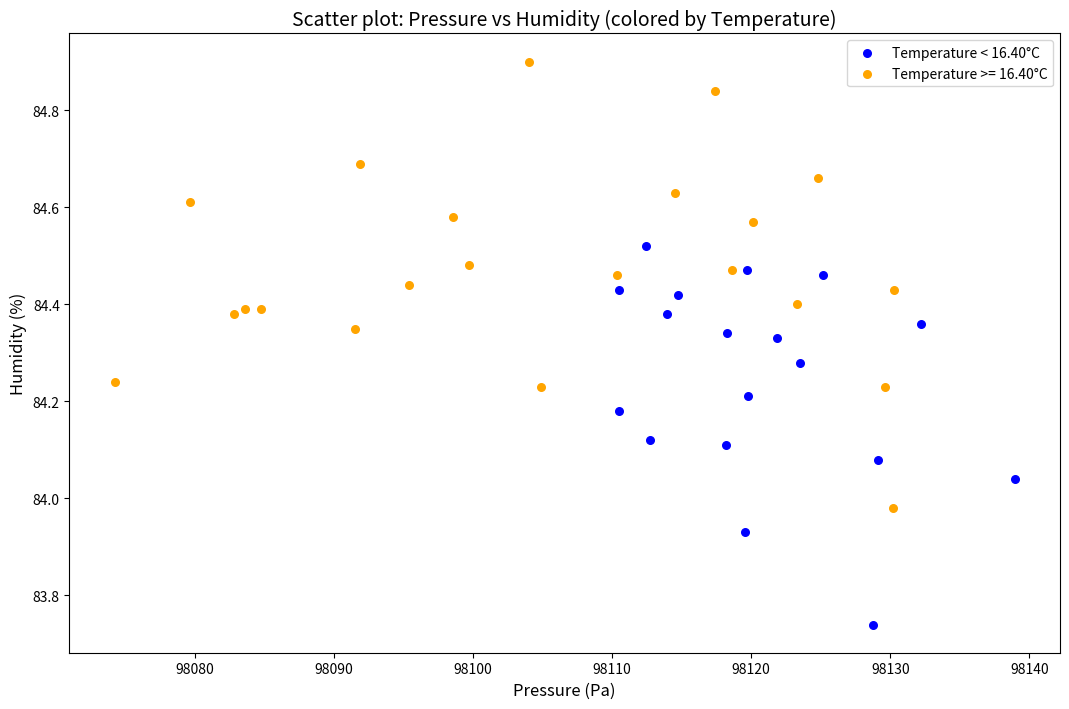

Which series contains the lowest Y value?

Temperature < 16.40°C